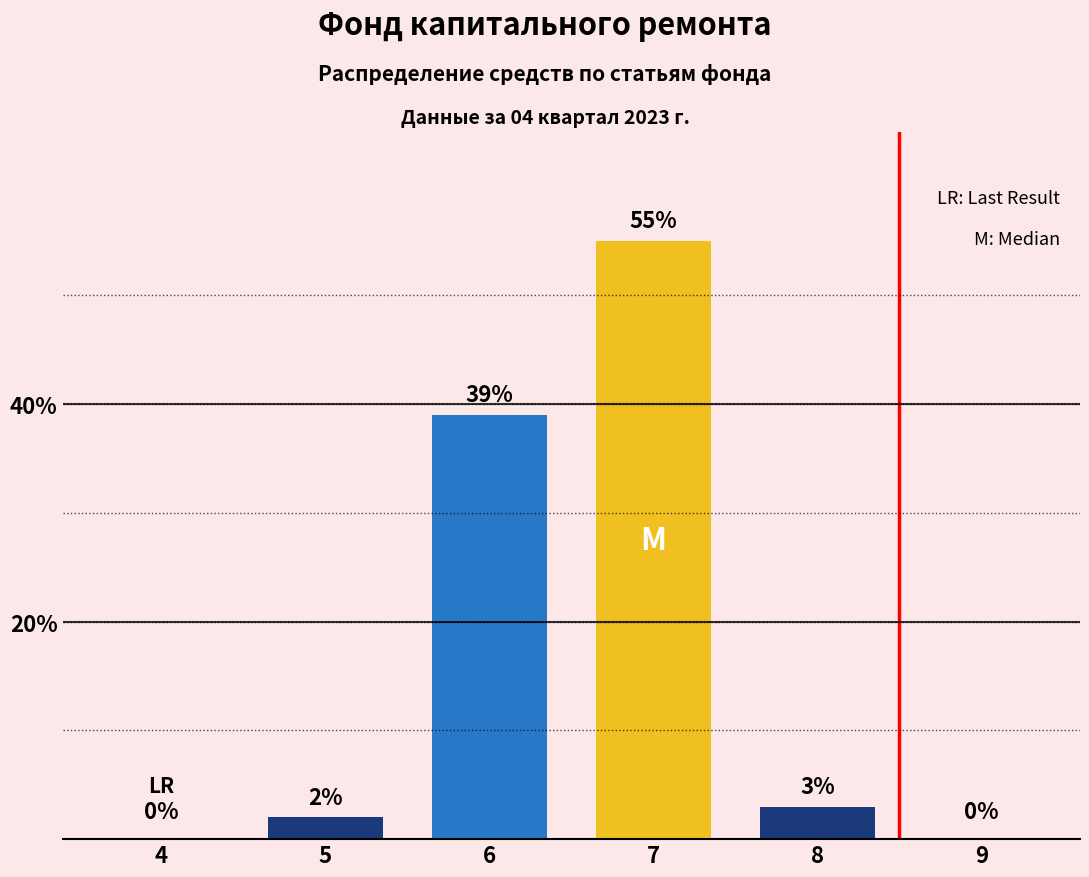

Reading right to left, list all the values displayed in this chart.

9=0	8=3	7=55	6=39	5=2	4=0